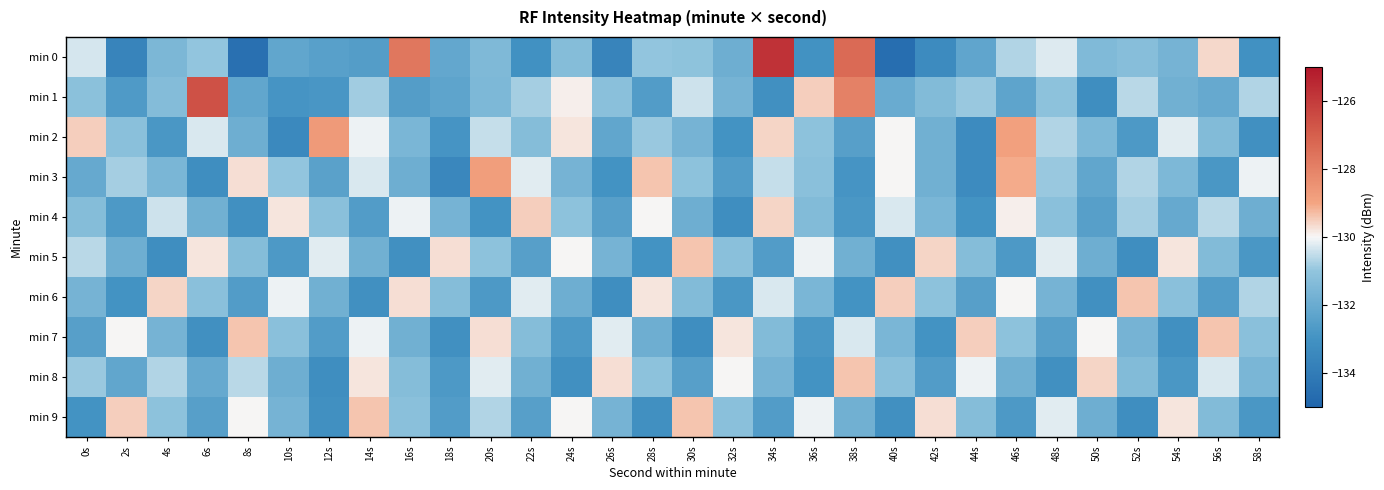

Reading left to right, extract all data points from this chart.

min 0: 0s=-130.3	2s=-133.6	4s=-131.6	6s=-131.0	8s=-134.5	10s=-132.2	12s=-132.5	14s=-132.6	16s=-127.7	18s=-132.2	20s=-131.5	22s=-133.1	24s=-131.3	26s=-133.6	28s=-131.0	30s=-131.1	32s=-131.9	34s=-125.7	36s=-133.0	38s=-127.3	40s=-134.6	42s=-133.3	44s=-132.3	46s=-130.7	48s=-130.3	50s=-131.4	52s=-131.3	54s=-131.7	56s=-129.6	58s=-133.1
min 1: 0s=-131.1	2s=-132.7	4s=-131.3	6s=-126.6	8s=-132.2	10s=-132.9	12s=-132.9	14s=-130.8	16s=-132.5	18s=-132.3	20s=-131.5	22s=-130.8	24s=-129.9	26s=-131.2	28s=-132.6	30s=-130.4	32s=-131.7	34s=-133.1	36s=-129.5	38s=-128.0	40s=-132.0	42s=-131.4	44s=-130.9	46s=-132.3	48s=-131.1	50s=-133.2	52s=-130.6	54s=-131.8	56s=-132.1	58s=-130.7
min 2: 0s=-129.5	2s=-131.2	4s=-132.8	6s=-130.3	8s=-131.9	10s=-133.4	12s=-128.7	14s=-130.1	16s=-131.6	18s=-132.9	20s=-130.5	22s=-131.3	24s=-129.8	26s=-132.2	28s=-130.9	30s=-131.7	32s=-133.0	34s=-129.6	36s=-131.1	38s=-132.5	40s=-130.0	42s=-131.8	44s=-133.3	46s=-128.9	48s=-130.7	50s=-131.5	52s=-132.7	54s=-130.2	56s=-131.4	58s=-133.1
min 3: 0s=-132.1	2s=-130.8	4s=-131.6	6s=-133.2	8s=-129.7	10s=-131.0	12s=-132.4	14s=-130.3	16s=-131.9	18s=-133.5	20s=-128.8	22s=-130.2	24s=-131.7	26s=-133.0	28s=-129.4	30s=-131.1	32s=-132.6	34s=-130.5	36s=-131.2	38s=-132.9	40s=-130.0	42s=-131.8	44s=-133.3	46s=-129.1	48s=-130.9	50s=-132.2	52s=-130.7	54s=-131.5	56s=-132.8	58s=-130.1
min 4: 0s=-131.3	2s=-132.7	4s=-130.4	6s=-131.8	8s=-133.1	10s=-129.8	12s=-131.2	14s=-132.6	16s=-130.1	18s=-131.7	20s=-133.0	22s=-129.5	24s=-131.1	26s=-132.5	28s=-130.0	30s=-131.9	32s=-133.2	34s=-129.6	36s=-131.4	38s=-132.8	40s=-130.3	42s=-131.6	44s=-133.0	46s=-129.9	48s=-131.2	50s=-132.5	52s=-130.8	54s=-132.1	56s=-130.6	58s=-131.9
min 5: 0s=-130.6	2s=-131.9	4s=-133.2	6s=-129.8	8s=-131.3	10s=-132.7	12s=-130.2	14s=-131.8	16s=-133.1	18s=-129.7	20s=-131.1	22s=-132.5	24s=-130.0	26s=-131.7	28s=-133.0	30s=-129.4	32s=-131.2	34s=-132.6	36s=-130.1	38s=-131.8	40s=-133.1	42s=-129.6	44s=-131.3	46s=-132.7	48s=-130.2	50s=-131.9	52s=-133.2	54s=-129.8	56s=-131.4	58s=-132.8
min 6: 0s=-131.7	2s=-133.0	4s=-129.6	6s=-131.2	8s=-132.6	10s=-130.1	12s=-131.8	14s=-133.1	16s=-129.7	18s=-131.3	20s=-132.7	22s=-130.2	24s=-131.9	26s=-133.2	28s=-129.8	30s=-131.4	32s=-132.8	34s=-130.3	36s=-131.6	38s=-133.0	40s=-129.5	42s=-131.1	44s=-132.5	46s=-130.0	48s=-131.7	50s=-133.1	52s=-129.4	54s=-131.2	56s=-132.6	58s=-130.7
min 7: 0s=-132.5	2s=-130.0	4s=-131.7	6s=-133.1	8s=-129.4	10s=-131.2	12s=-132.6	14s=-130.1	16s=-131.8	18s=-133.1	20s=-129.7	22s=-131.3	24s=-132.7	26s=-130.2	28s=-131.9	30s=-133.2	32s=-129.8	34s=-131.4	36s=-132.8	38s=-130.3	40s=-131.6	42s=-133.0	44s=-129.5	46s=-131.1	48s=-132.5	50s=-130.0	52s=-131.7	54s=-133.1	56s=-129.4	58s=-131.2
min 8: 0s=-130.9	2s=-132.2	4s=-130.7	6s=-132.1	8s=-130.6	10s=-131.9	12s=-133.2	14s=-129.8	16s=-131.3	18s=-132.7	20s=-130.2	22s=-131.8	24s=-133.1	26s=-129.7	28s=-131.1	30s=-132.5	32s=-130.0	34s=-131.7	36s=-133.0	38s=-129.4	40s=-131.2	42s=-132.6	44s=-130.1	46s=-131.8	48s=-133.1	50s=-129.6	52s=-131.4	54s=-132.8	56s=-130.3	58s=-131.6
min 9: 0s=-133.0	2s=-129.5	4s=-131.1	6s=-132.5	8s=-130.0	10s=-131.7	12s=-133.1	14s=-129.4	16s=-131.2	18s=-132.6	20s=-130.7	22s=-132.5	24s=-130.0	26s=-131.7	28s=-133.1	30s=-129.4	32s=-131.2	34s=-132.6	36s=-130.1	38s=-131.8	40s=-133.1	42s=-129.7	44s=-131.3	46s=-132.7	48s=-130.2	50s=-131.9	52s=-133.2	54s=-129.8	56s=-131.4	58s=-132.8